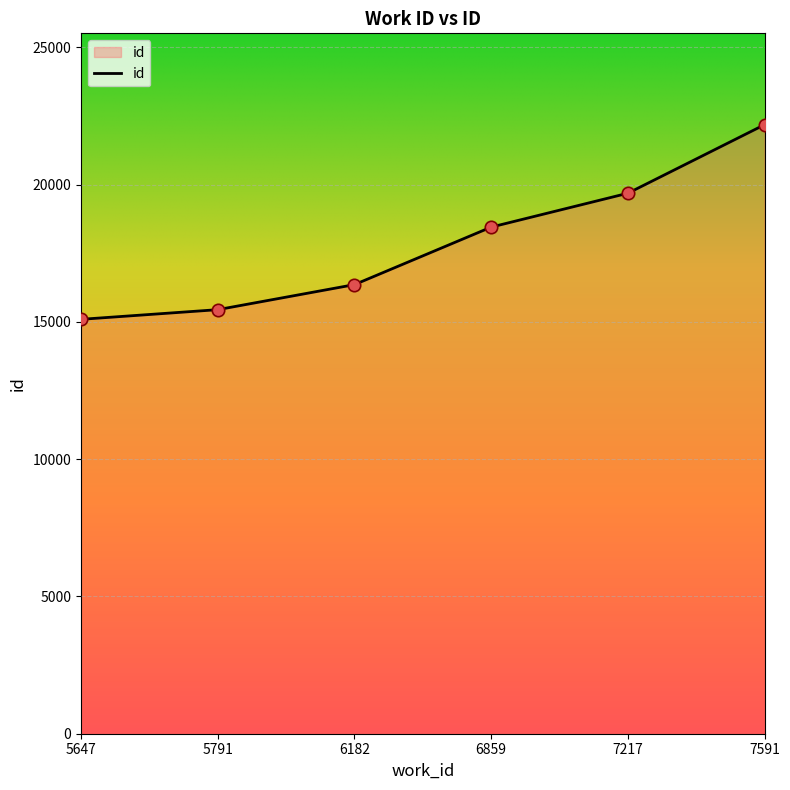

Between 5647 and 7591, which is larger?

7591